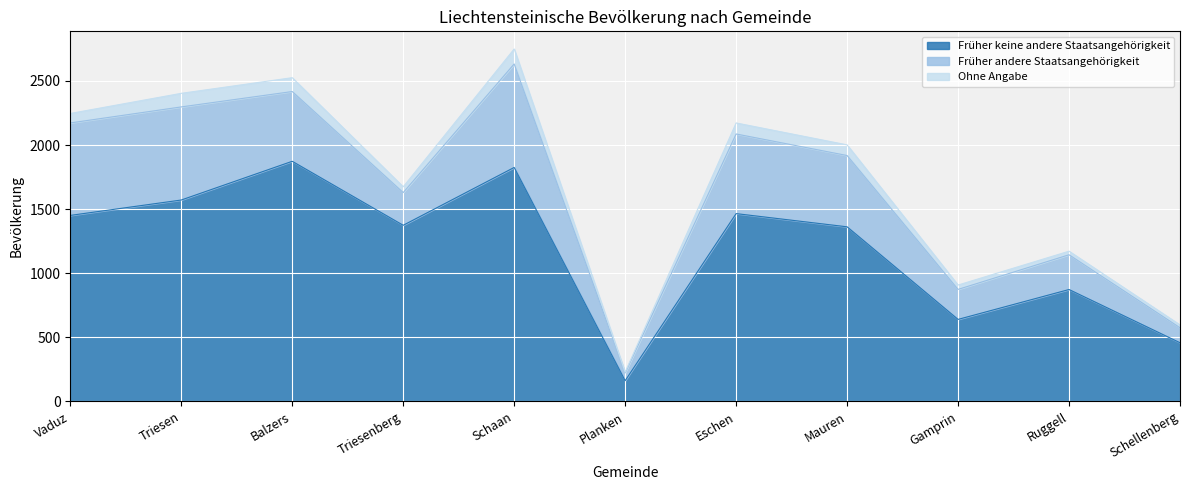

Reading right to left, extract all data points from this chart.

Früher keine andere Staatsangehörigkeit: Schellenberg=458	Ruggell=873	Gamprin=640	Mauren=1362	Eschen=1465	Planken=162	Schaan=1825	Triesenberg=1374	Balzers=1873	Triesen=1571	Vaduz=1451
Früher andere Staatsangehörigkeit: Schellenberg=117	Ruggell=271	Gamprin=234	Mauren=556	Eschen=621	Planken=60	Schaan=807	Triesenberg=255	Balzers=544	Triesen=726	Vaduz=721
Ohne Angabe: Schellenberg=22	Ruggell=28	Gamprin=34	Mauren=83	Eschen=86	Planken=7	Schaan=117	Triesenberg=45	Balzers=108	Triesen=106	Vaduz=74